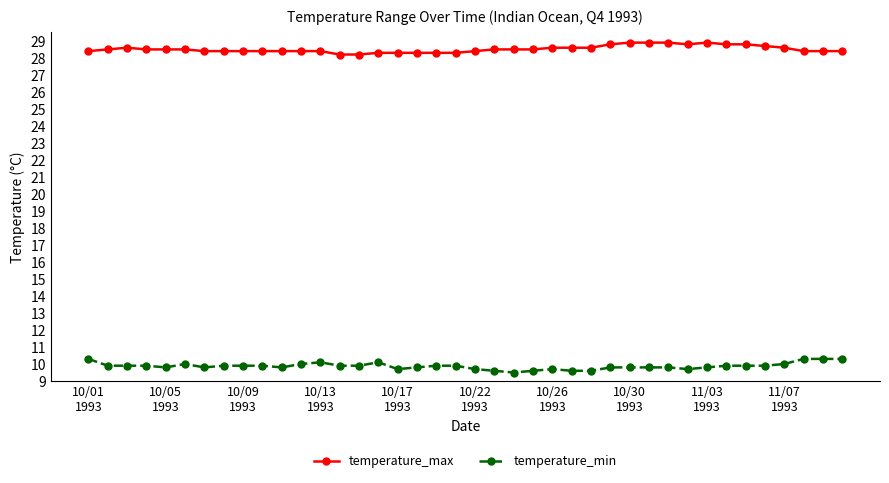

Which series has the largest total across all categories?

temperature_max